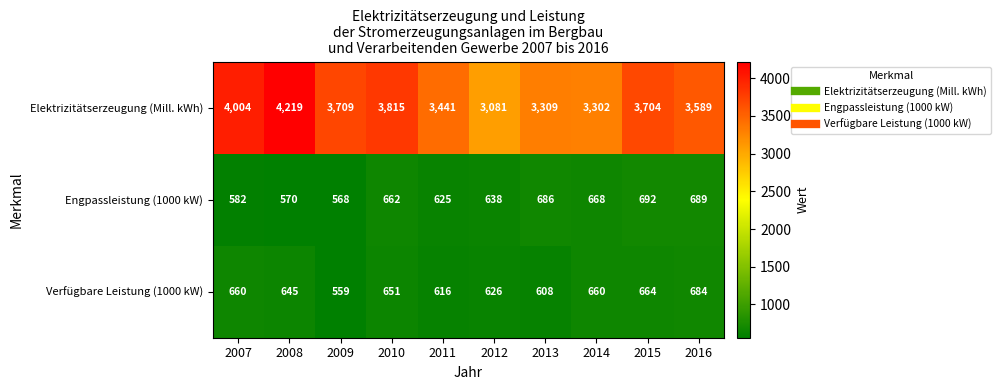

At which category is the sum across all series the highest?

2008